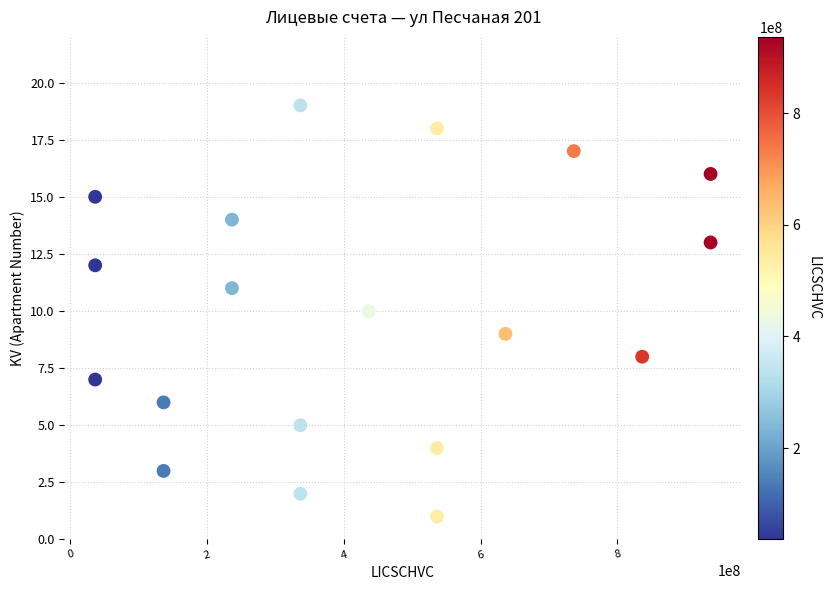

What is the range of X values (max minus min)?

900000009